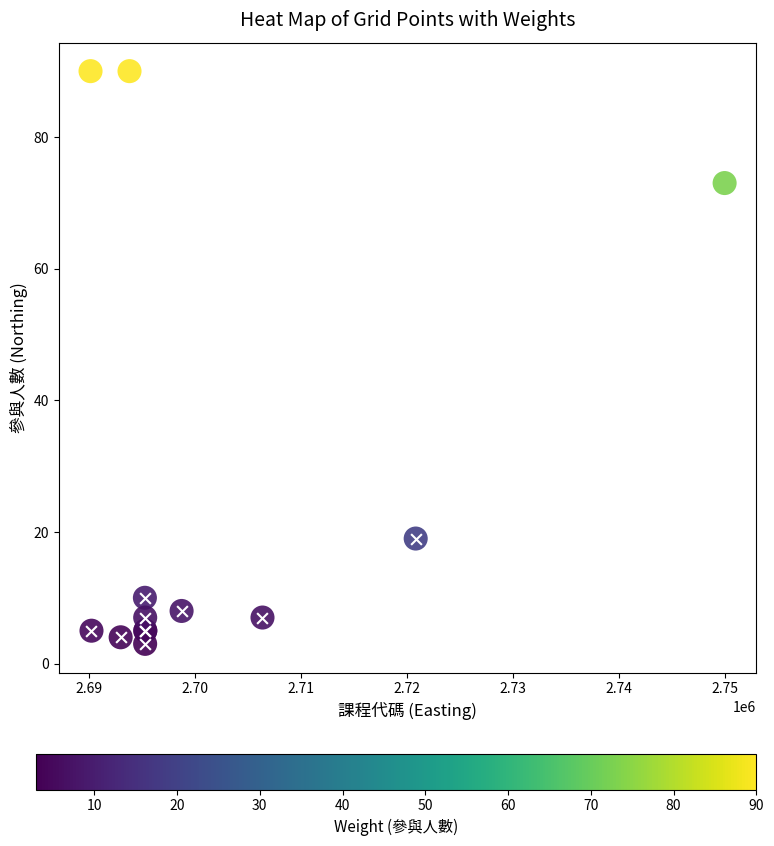

True or false: the data shows 5 at 2.71.

False